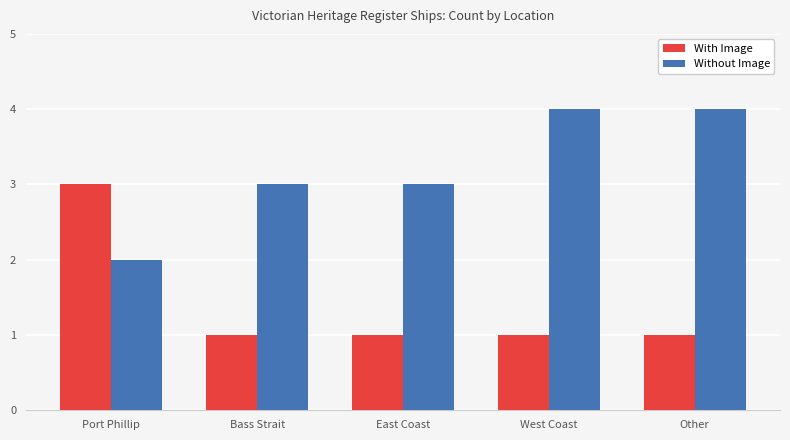

What position from the right is Port Phillip?

5